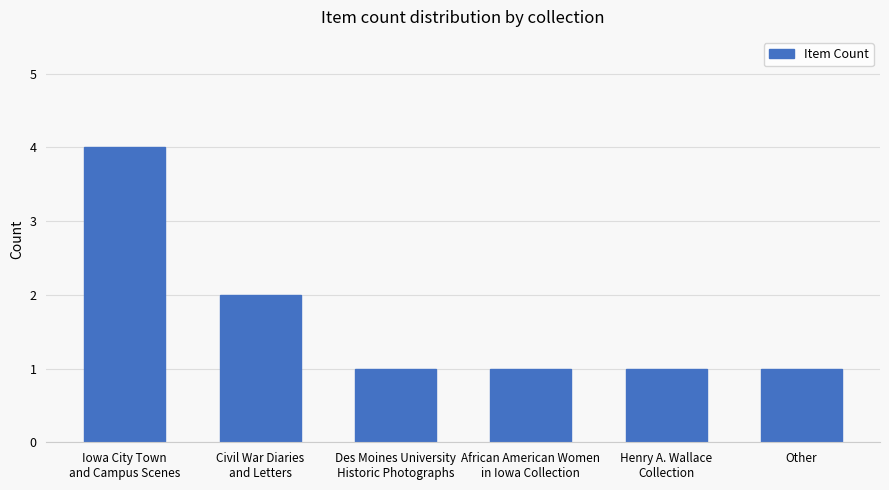

The value at Other is 1. True or false?

True